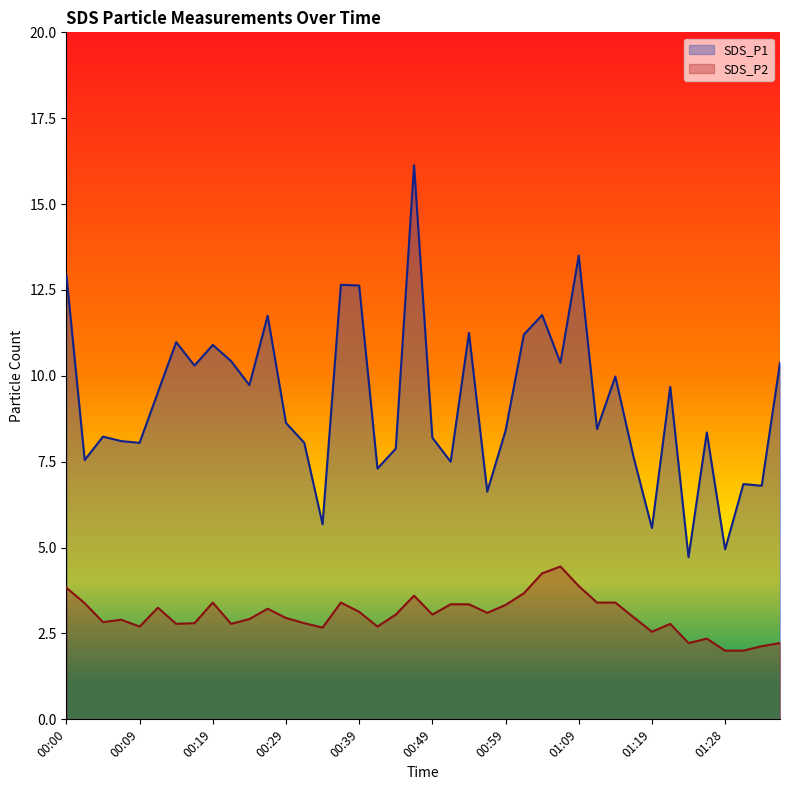

What are all the series names shown in the legend?

SDS_P1, SDS_P2